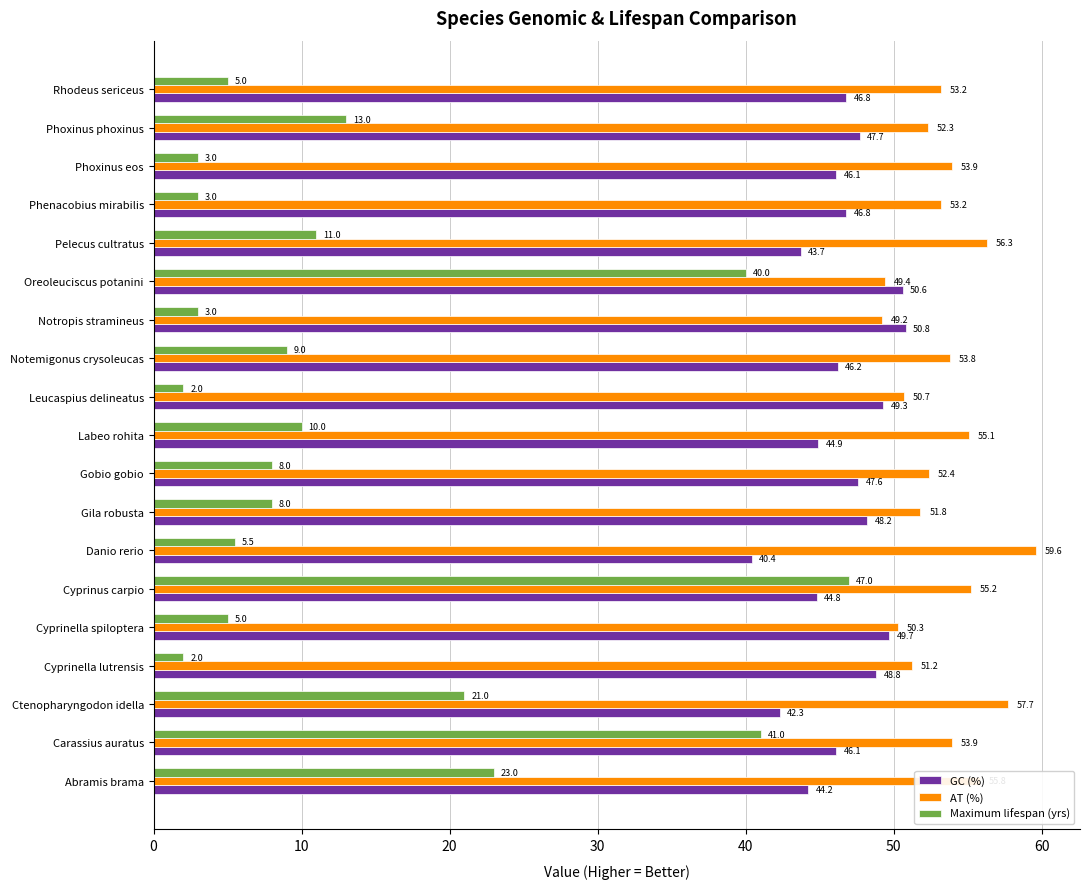

What is the total value across all series at Notropis stramineus?

103.0